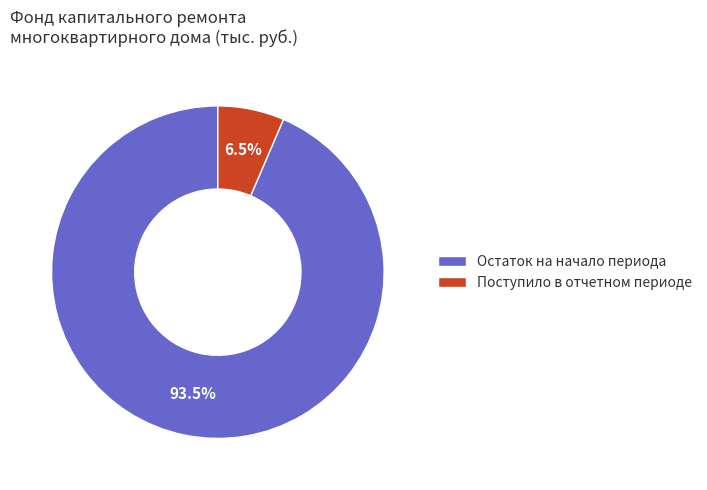

Which category accounts for the majority?

Остаток на начало периода